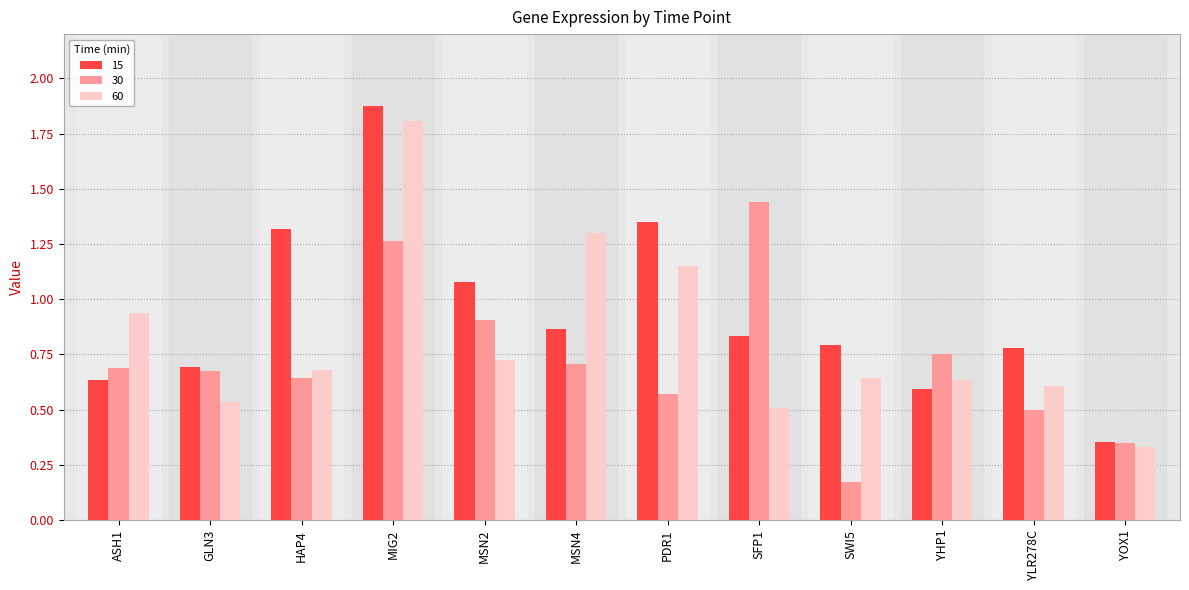

At which label does 60 reach its minimum?

YOX1